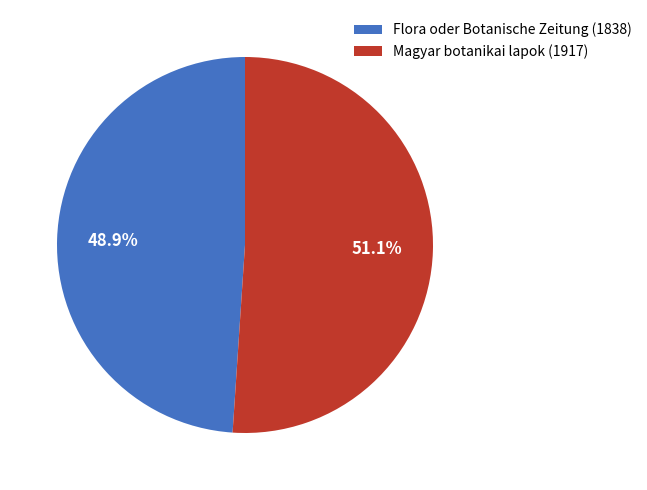

Between Flora oder Botanische Zeitung (1838) and Magyar botanikai lapok (1917), which is larger?

Magyar botanikai lapok (1917)